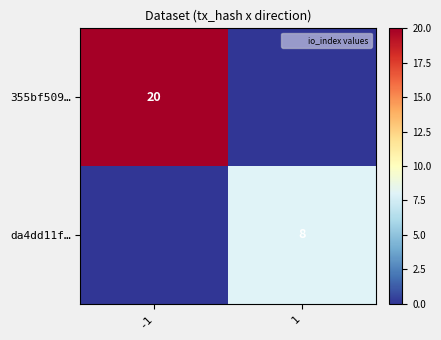

Is the value of da4dd11f… at 1 greater than the value of 355bf509… at -1?

No